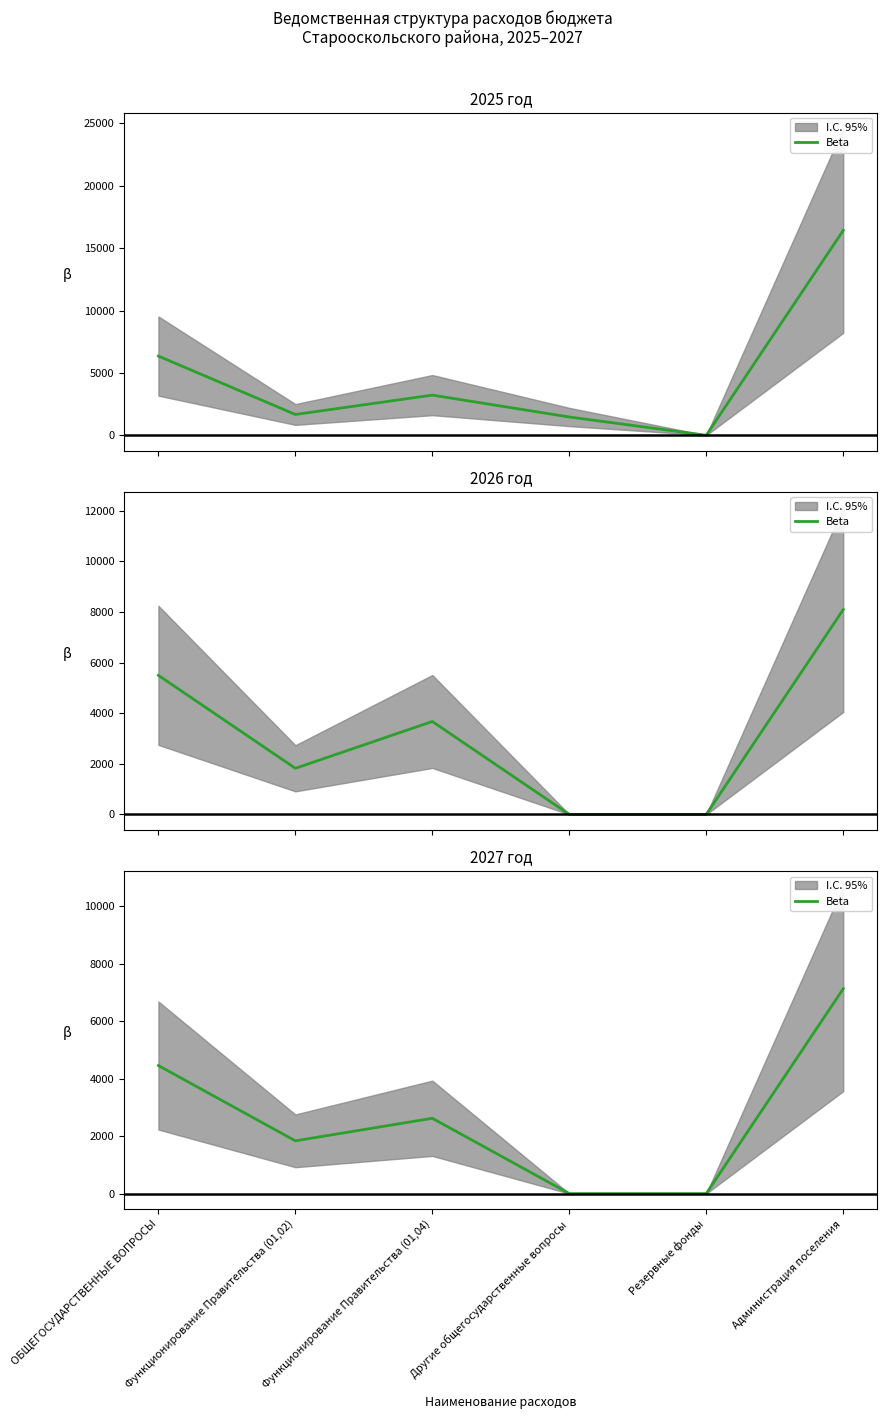

What is the difference between the maximum and second lowest values?

7129.4